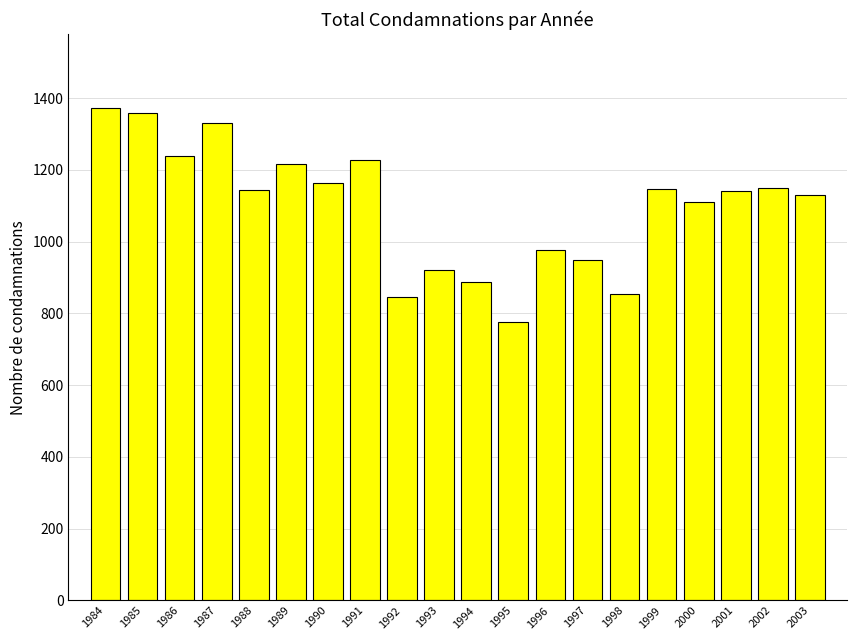

At which label does the data first exceed 1145?

1984